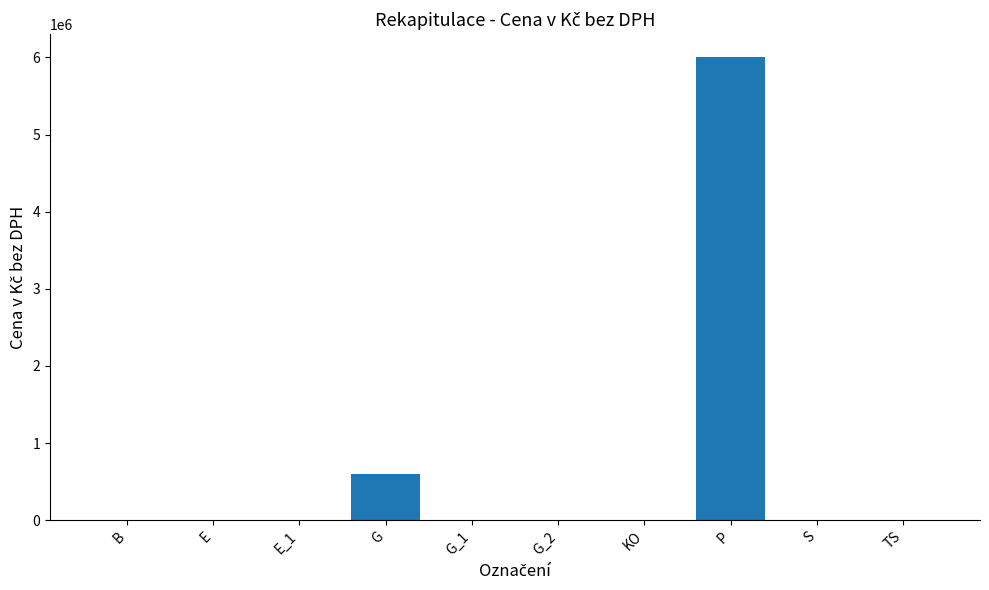

True or false: the data shows 0 at KO.

True